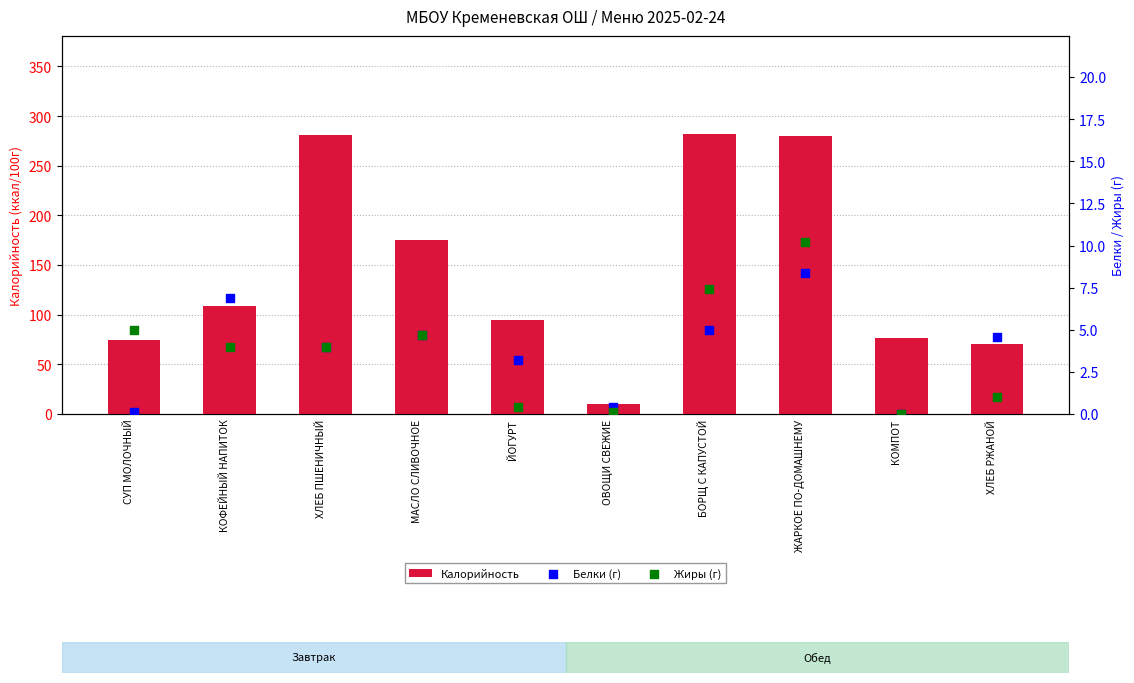

What are all the series names shown in the legend?

Калорийность, Белки (г), Жиры (г)